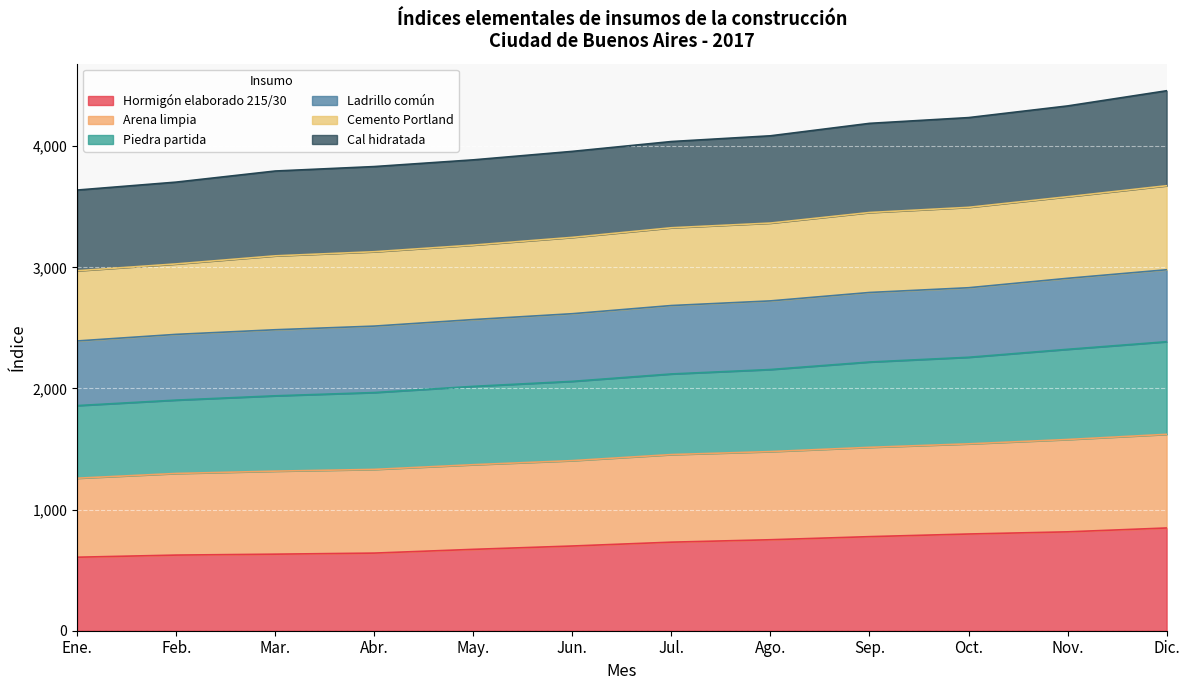

What is the total value across all series at Dic.?

4458.1